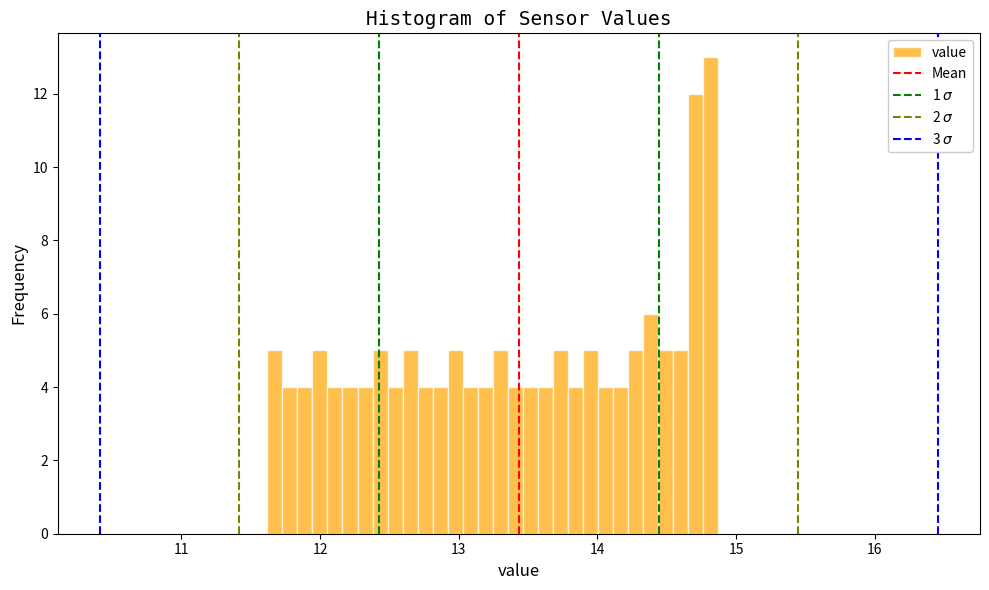

Read against the x-axis, roughly where is the centre of the tallest bar?

14.8